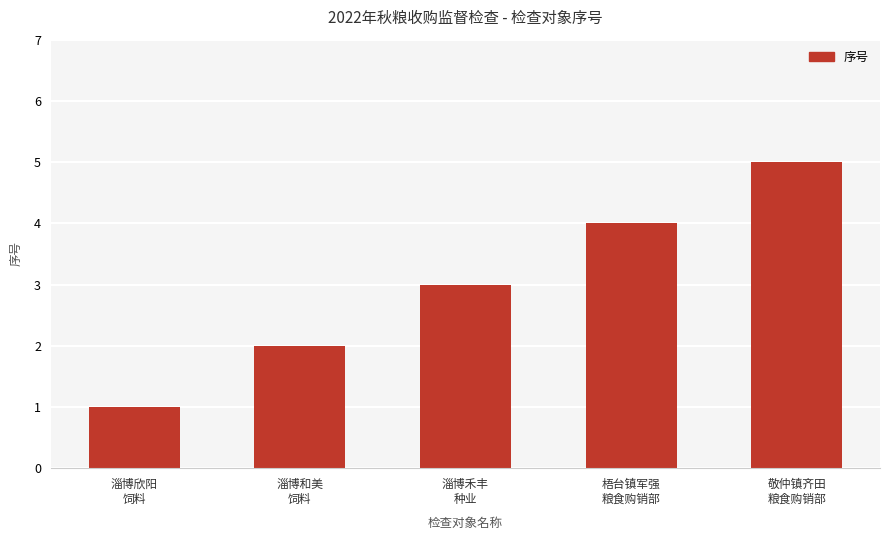

What is the minimum value shown in the chart?

1